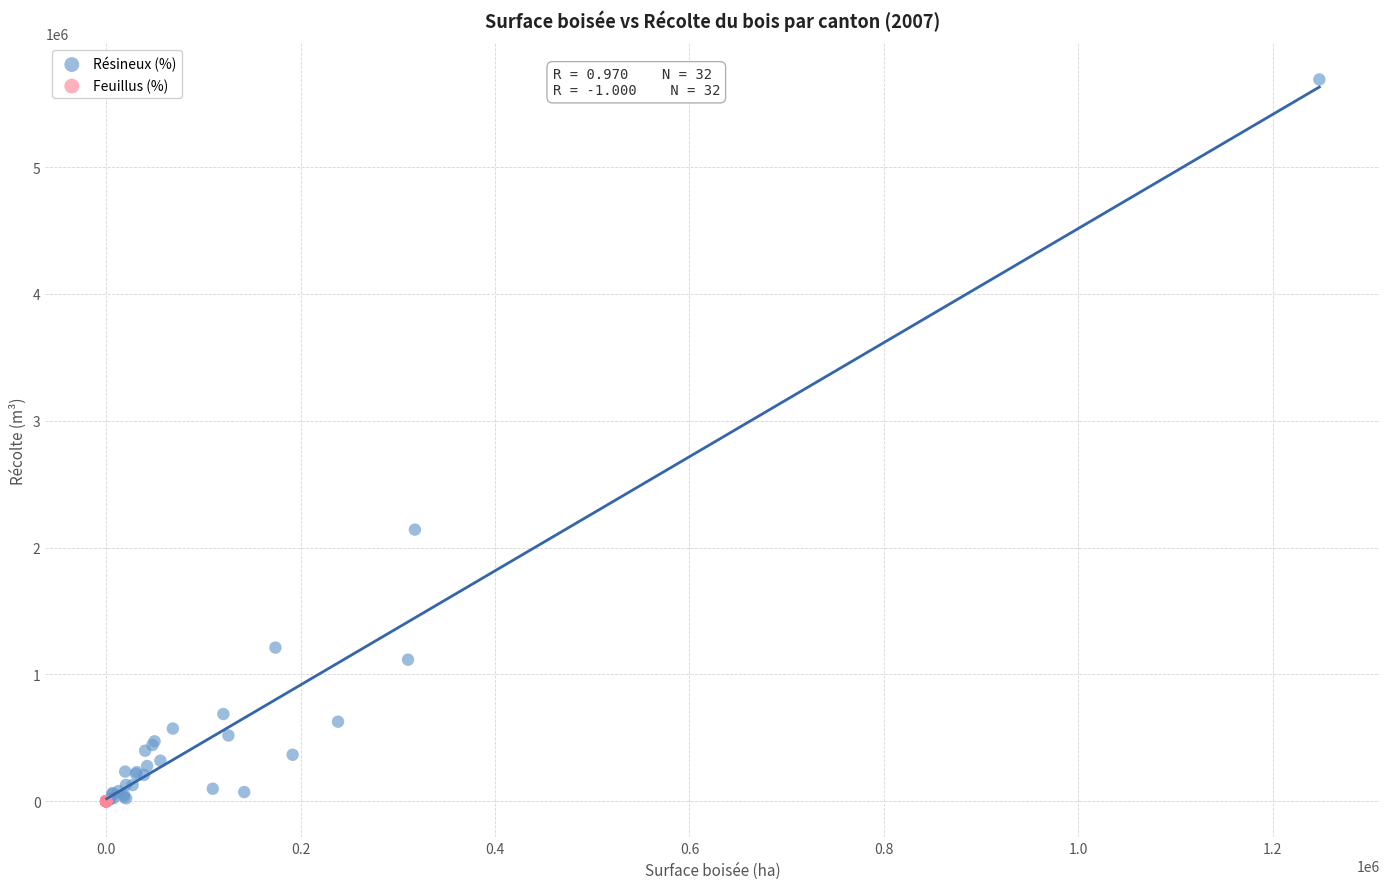

Which series has the largest Y range (max minus min)?

Résineux (%)